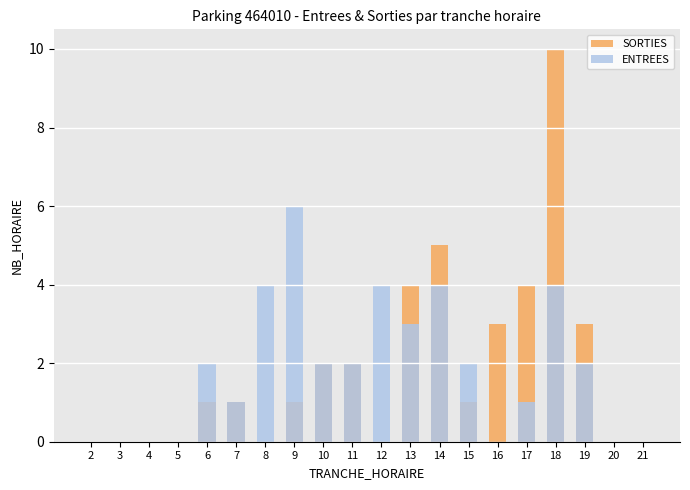

What is the difference between the maximum and minimum values in the ENTREES series?

6